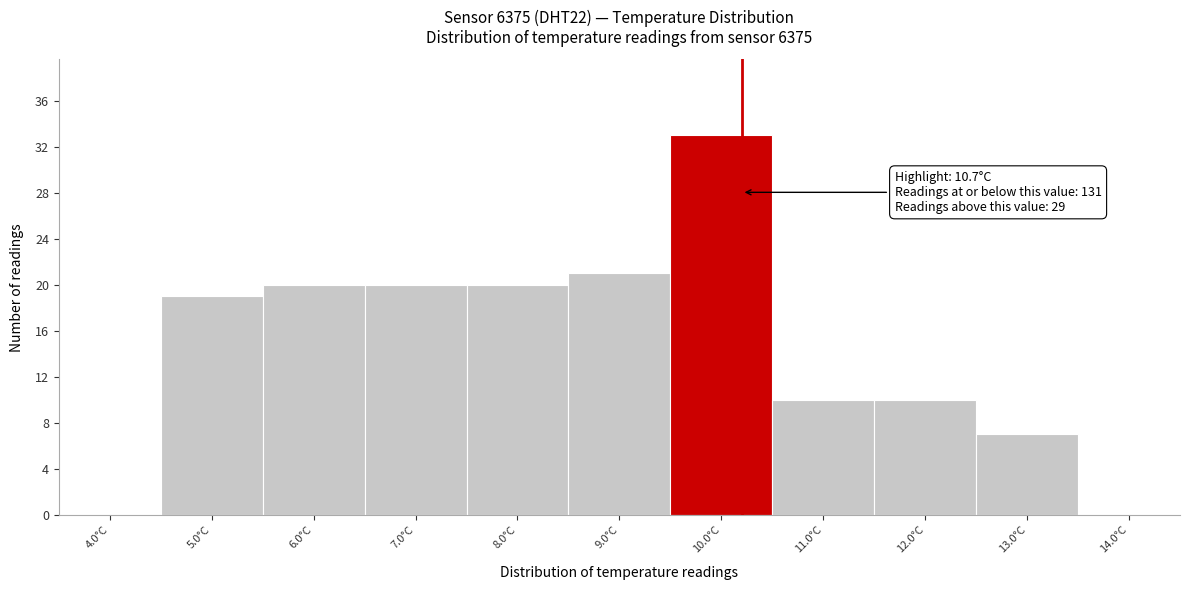

Reading left to right, list all the values displayed in this chart.

4.0°C=0	5.0°C=19	6.0°C=20	7.0°C=20	8.0°C=20	9.0°C=21	10.0°C=33	11.0°C=10	12.0°C=10	13.0°C=7	14.0°C=0